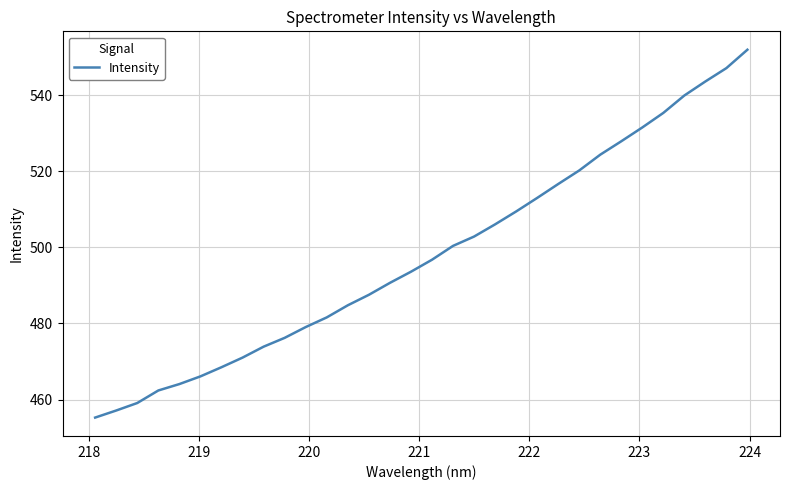

What is the difference between the maximum and minimum values?

96.7